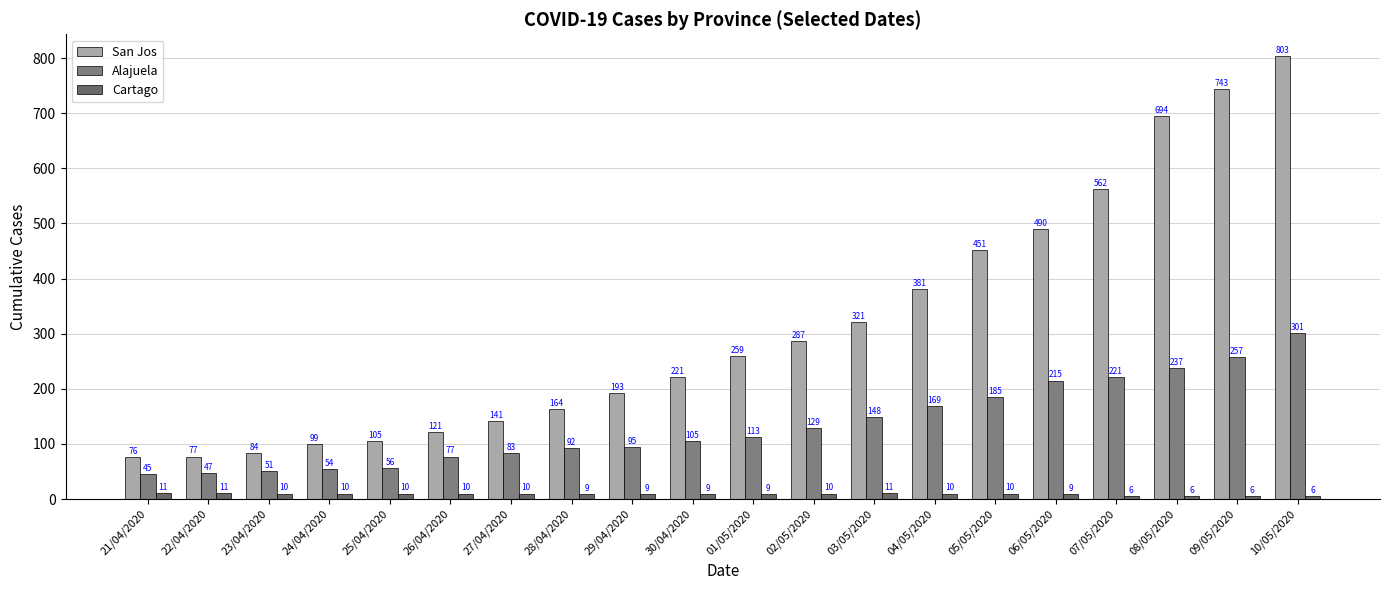

The San Jos series shows 694 at 08/05/2020. True or false?

True